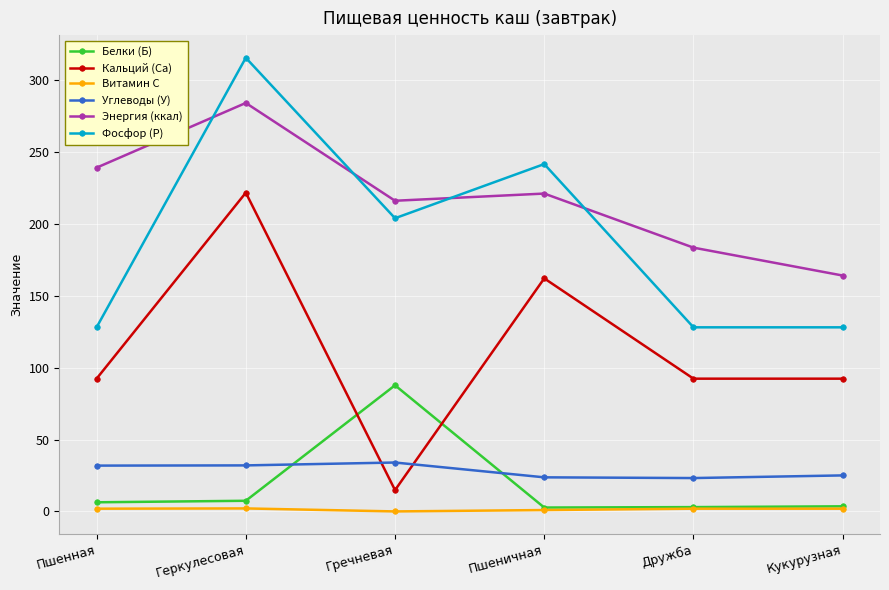

Which category has the lowest value in the Кальций (Са) series?

Гречневая